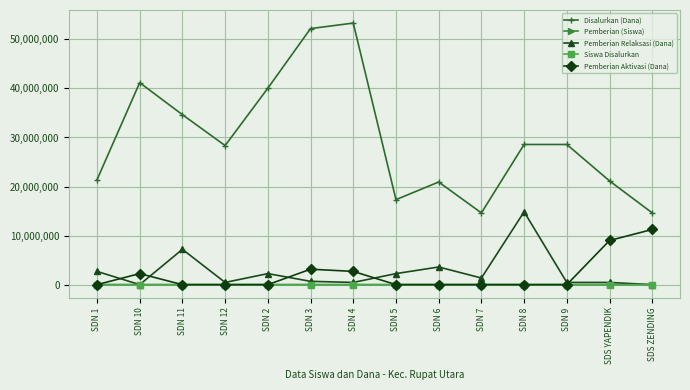

True or false: Siswa Disalurkan has more than 1 points higher than both neighbors.

True